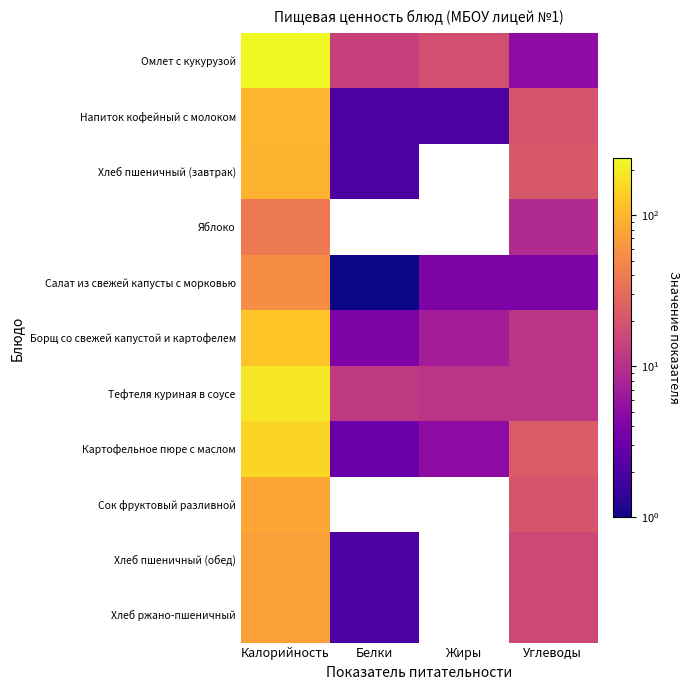

Where does the Хлеб ржано-пшеничный series first go above 16?

Калорийность